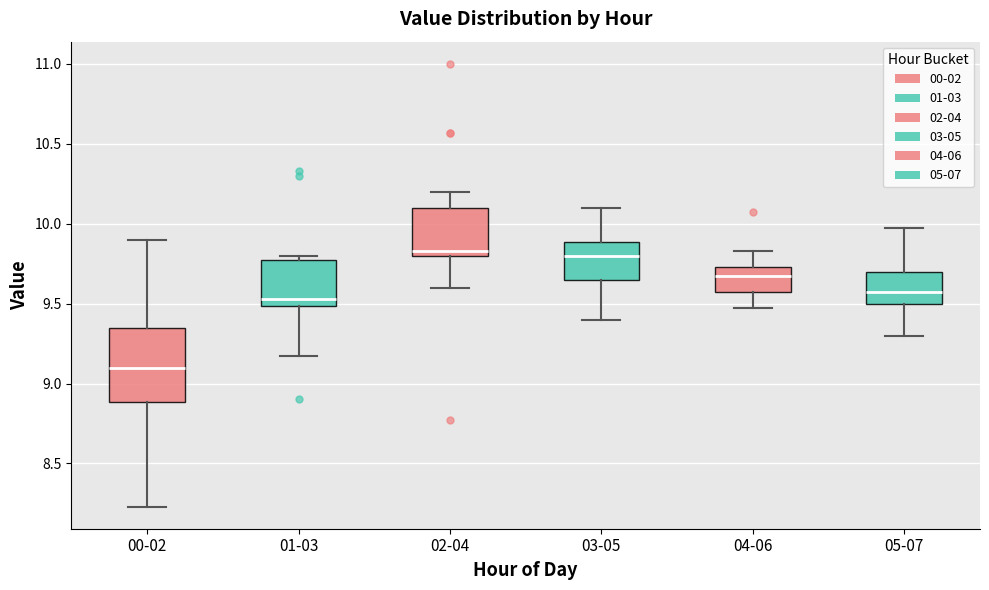

Which box is the tallest, from its lower edge to its upper edge?

00-02